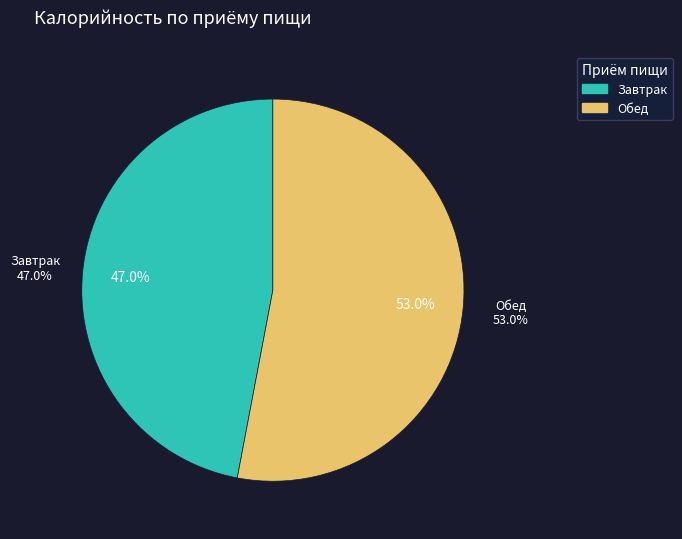

How many segments does this pie chart have?

2